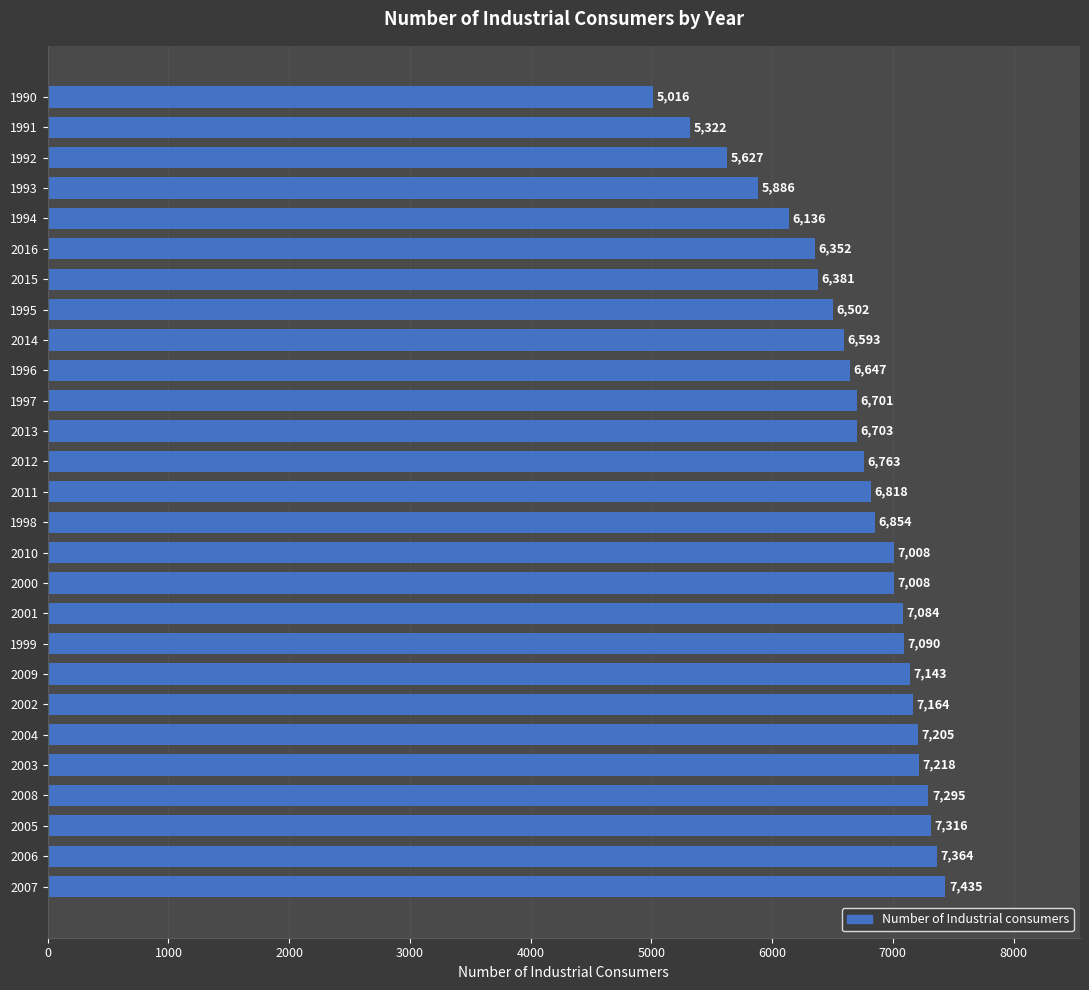

Which has a higher value, 2001 or 1992?

2001